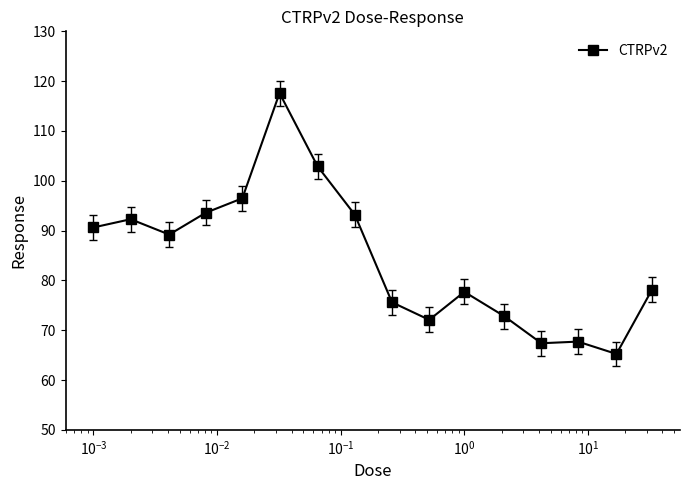

True or false: the data has more than 2 interior local peaks.

True